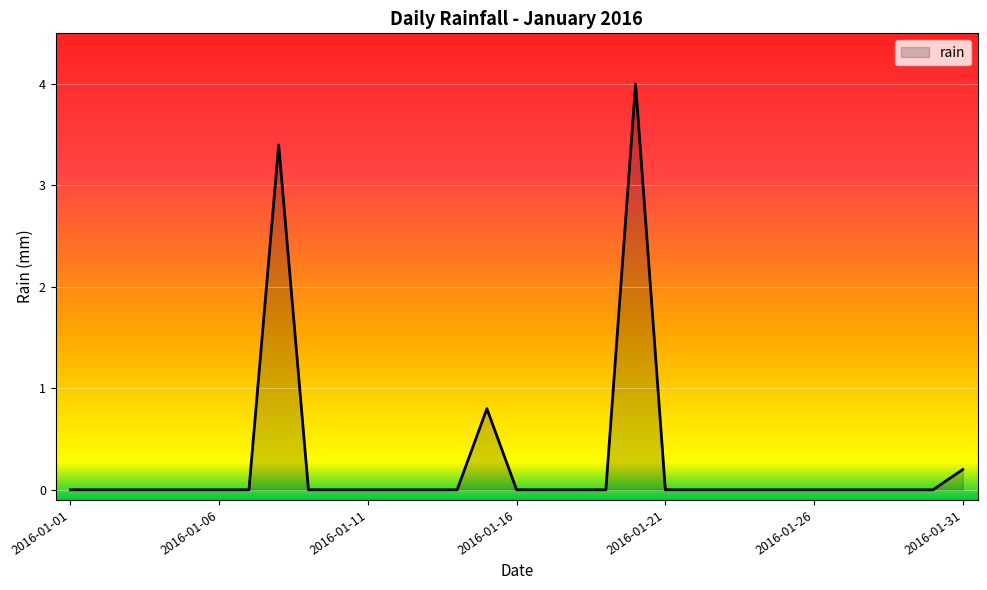

How many lines are shown in the chart?

1